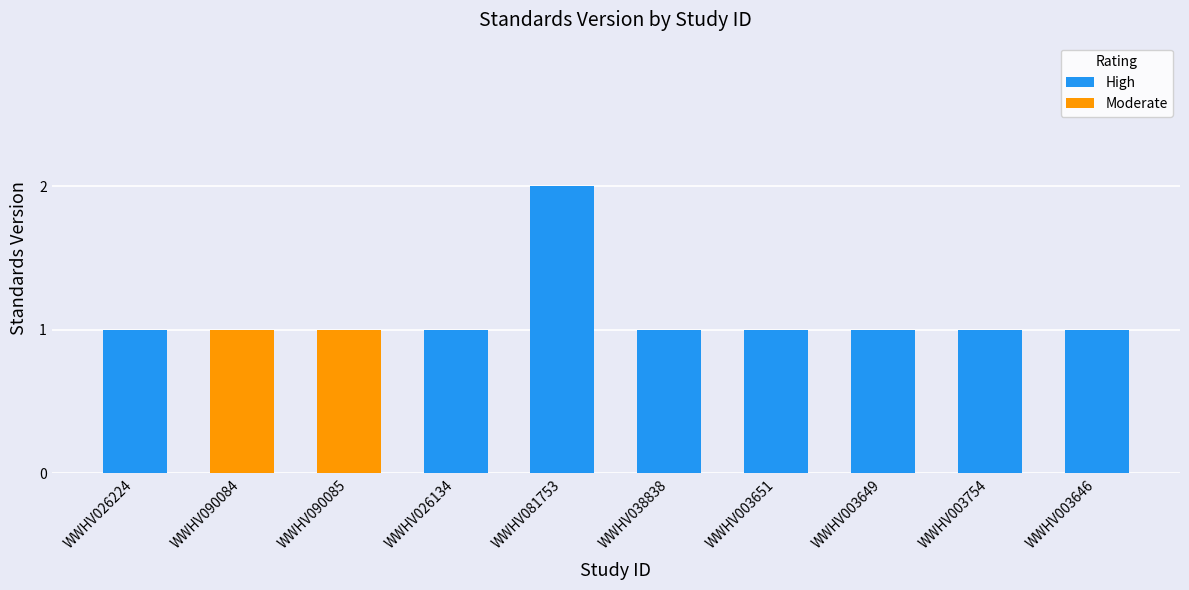

Which series has the largest total across all categories?

High